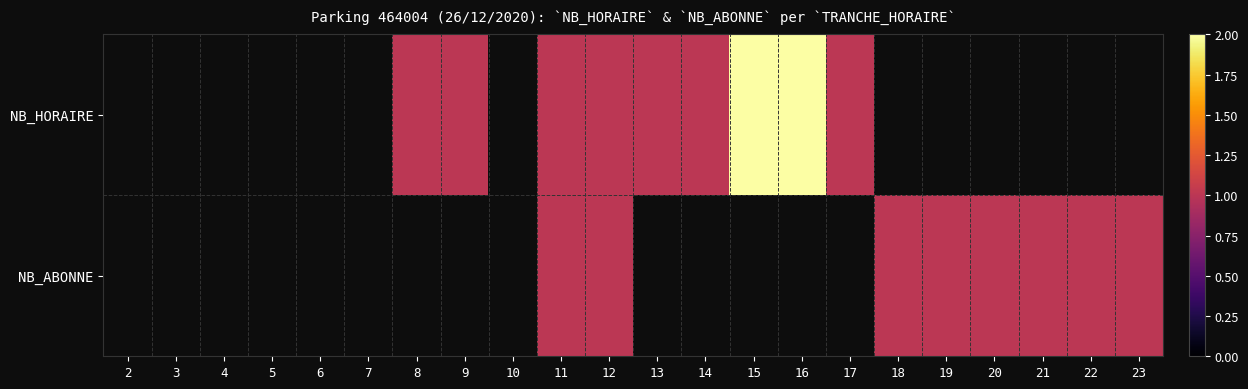

At how many categories does at least one series exceed 1?

2